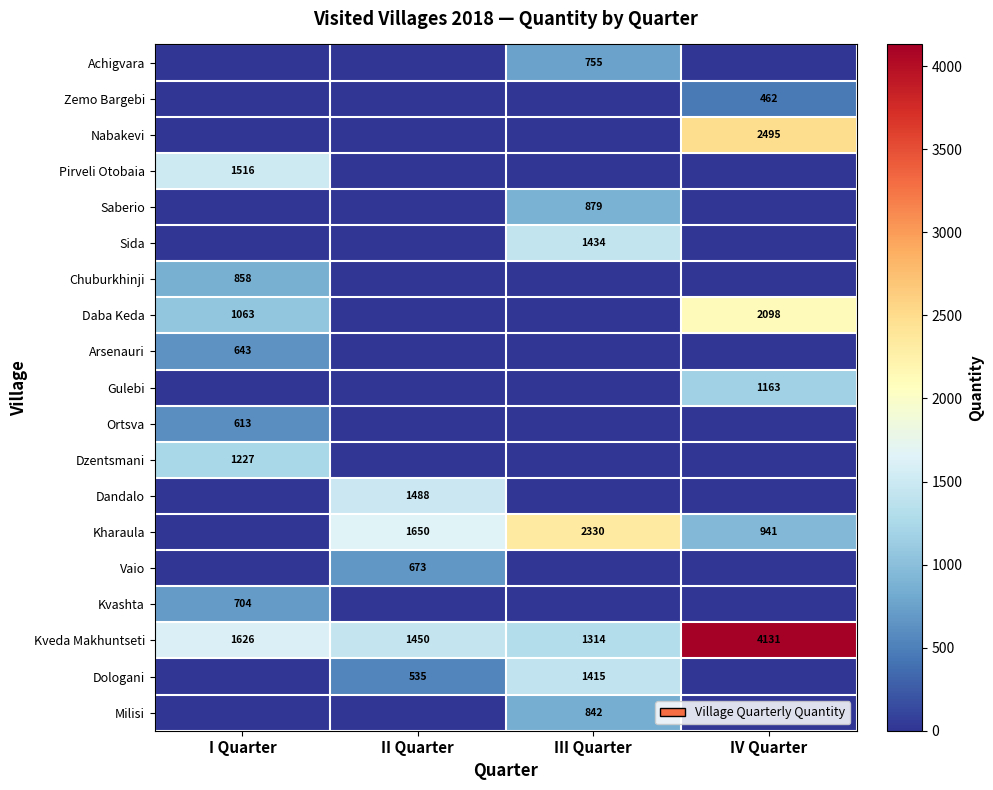

True or false: Kvashta has a value of 1046 at I Quarter.

False